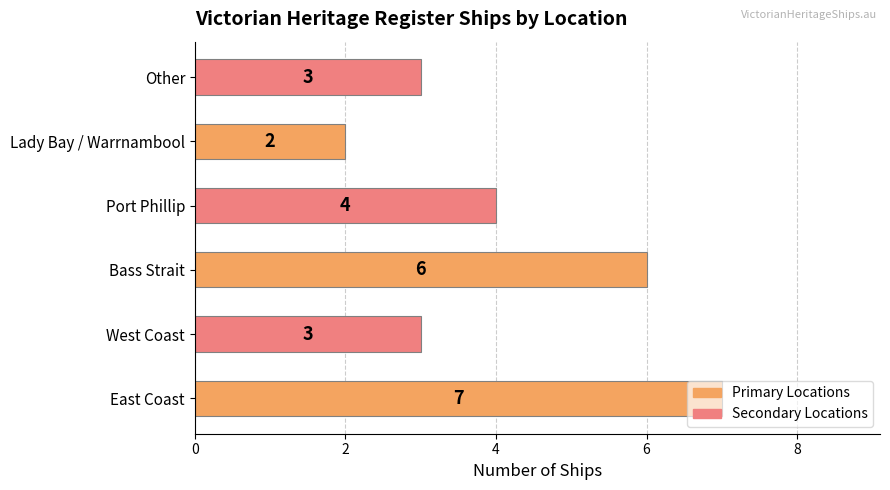

Where is the data nearest to the value 4?

Port Phillip